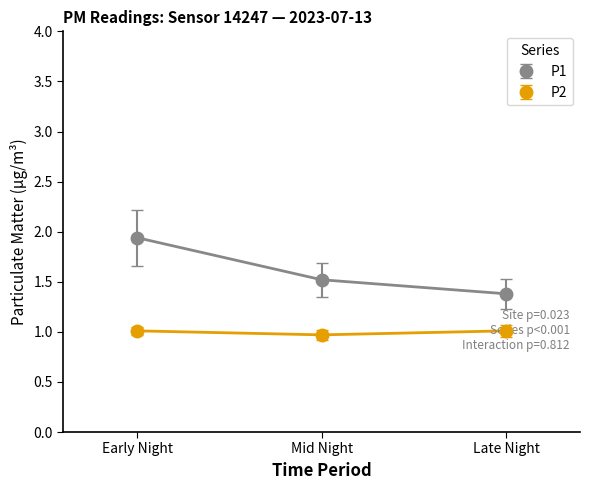

Is the value of P2 at Late Night greater than the value of P1 at Early Night?

No